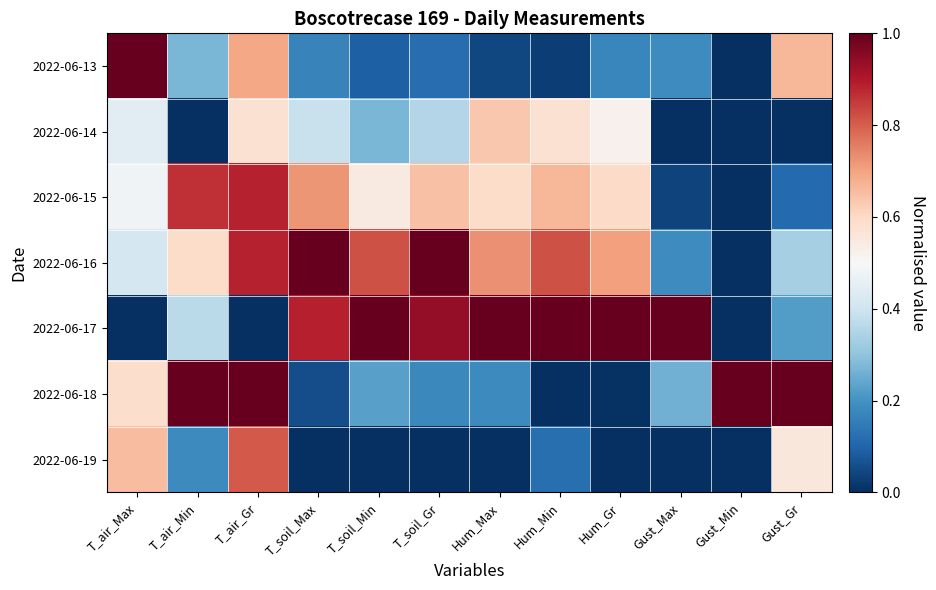

What is the difference between the highest and lowest values at T_air_Gr?

1.0